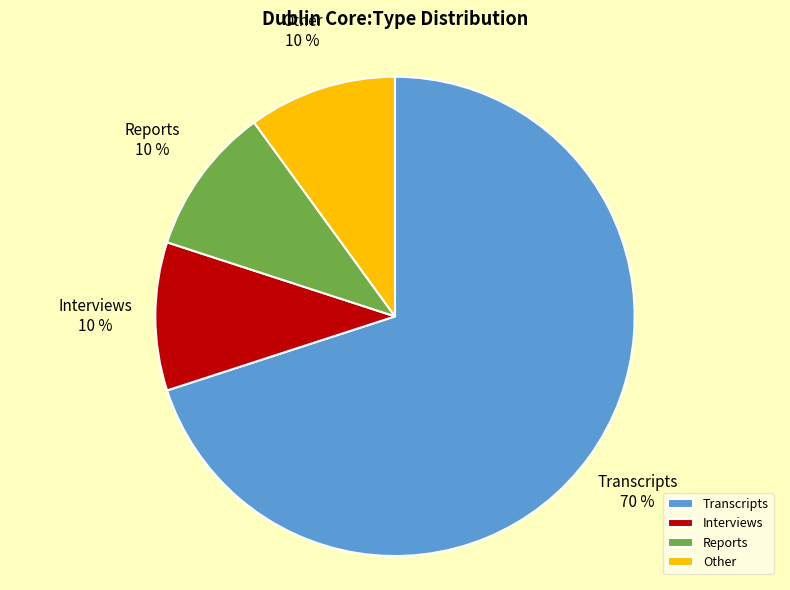

How many segments does this pie chart have?

4